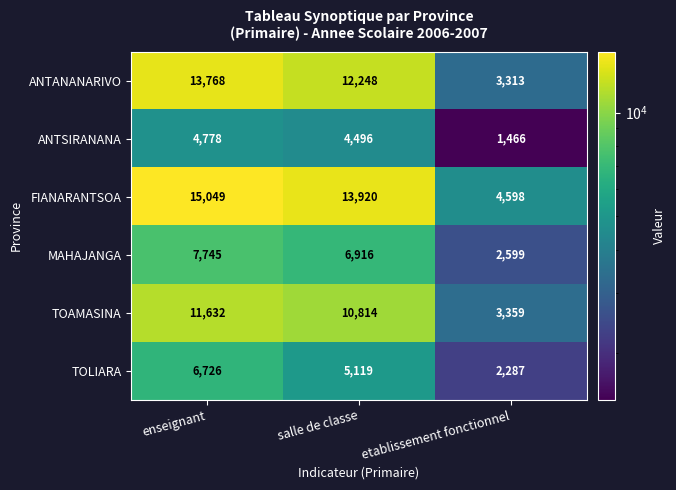

Reading left to right, transcribe all the data shown in this chart.

ANTANANARIVO: 13768	12248	3313
ANTSIRANANA: 4778	4496	1466
FIANARANTSOA: 15049	13920	4598
MAHAJANGA: 7745	6916	2599
TOAMASINA: 11632	10814	3359
TOLIARA: 6726	5119	2287